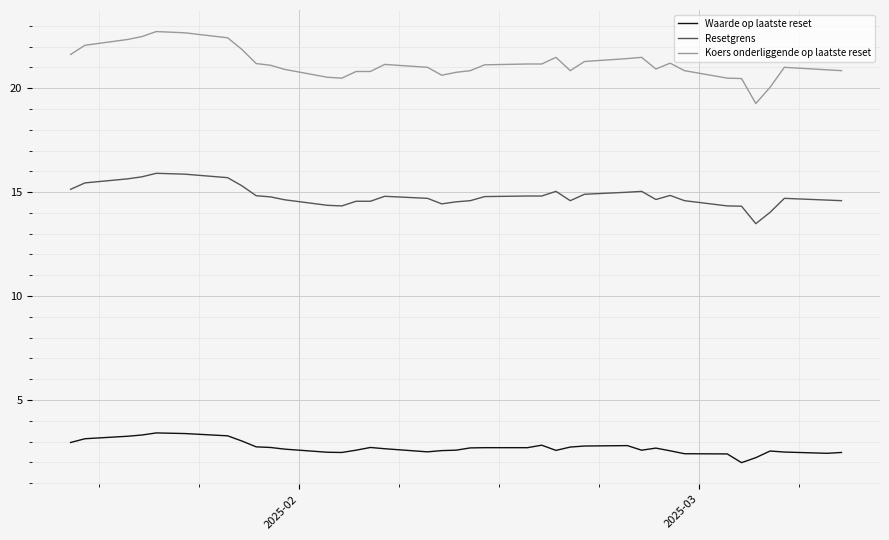

Which series has the largest range (max minus min)?

Koers onderliggende op laatste reset